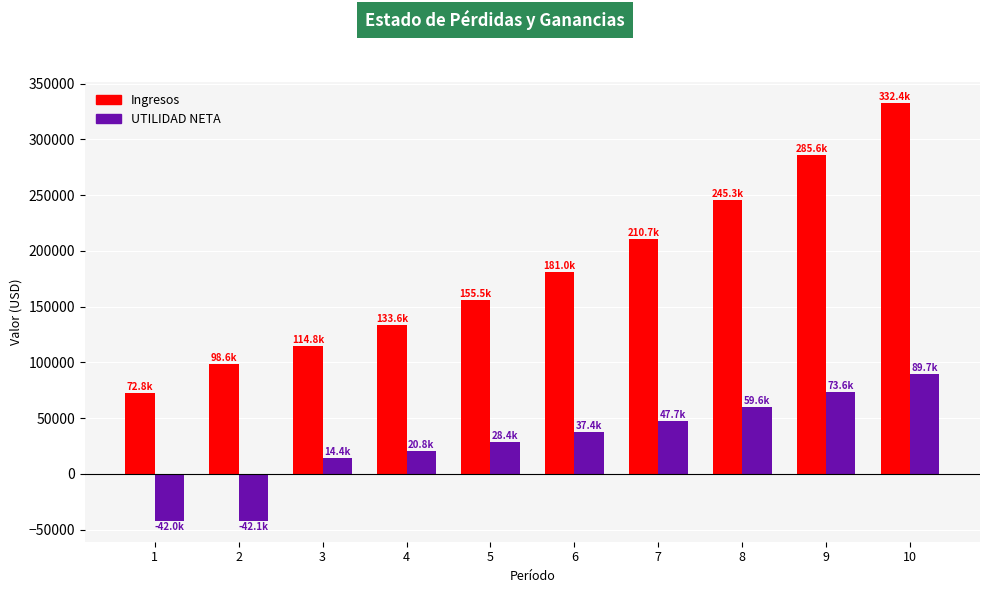

The value of UTILIDAD NETA at 3 is 14356.7. True or false?

True